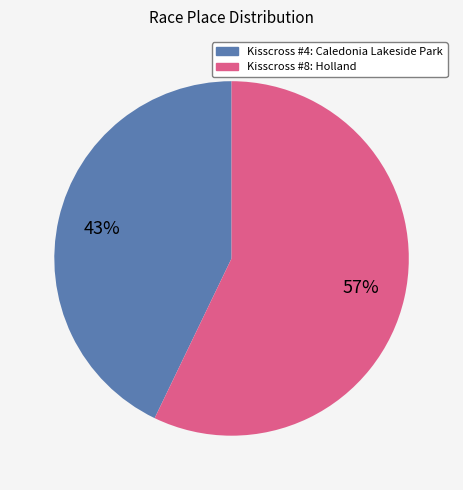

Do Kisscross #4: Caledonia Lakeside Park and Kisscross #8: Holland together represent more than half of the pie?

Yes